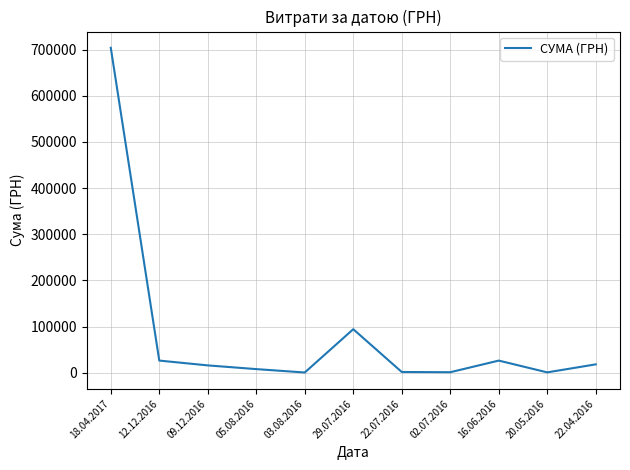

What is the average value?

81393.3